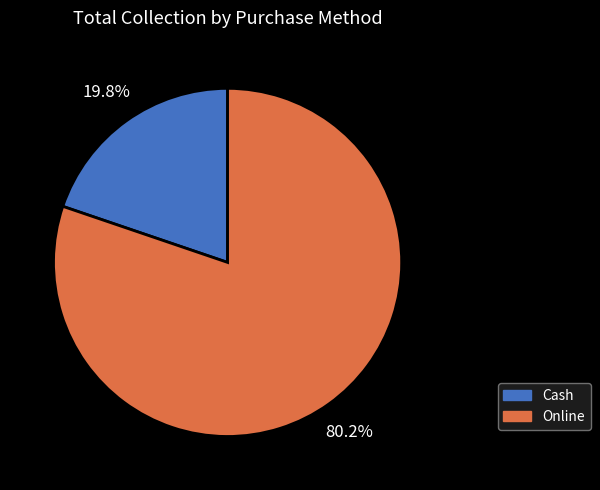

To the nearest percent, what is the combined percentage of Cash and Online?

100%